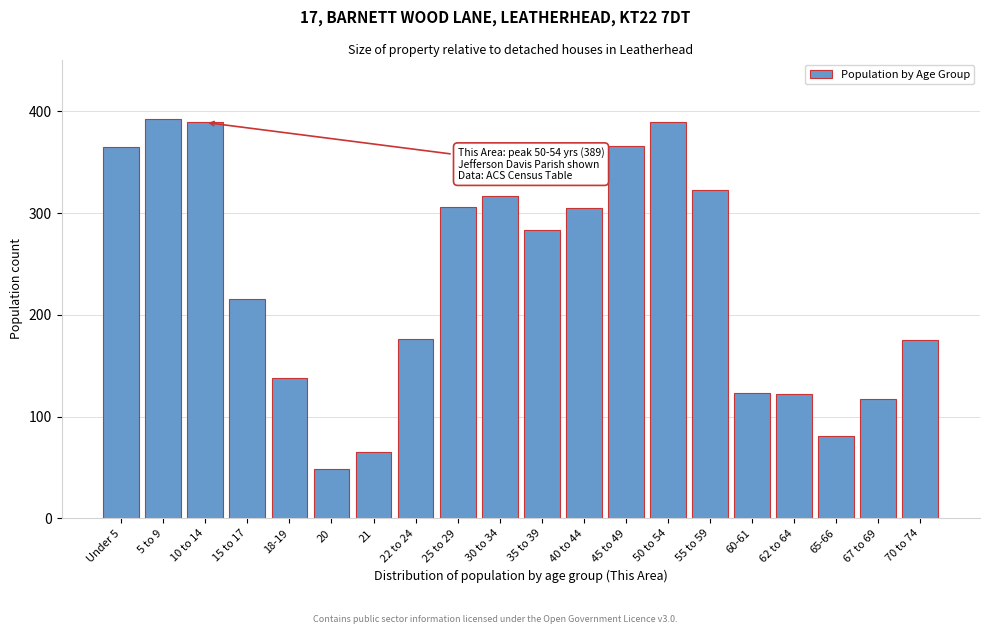

Which label corresponds to the smallest value in the chart?

20